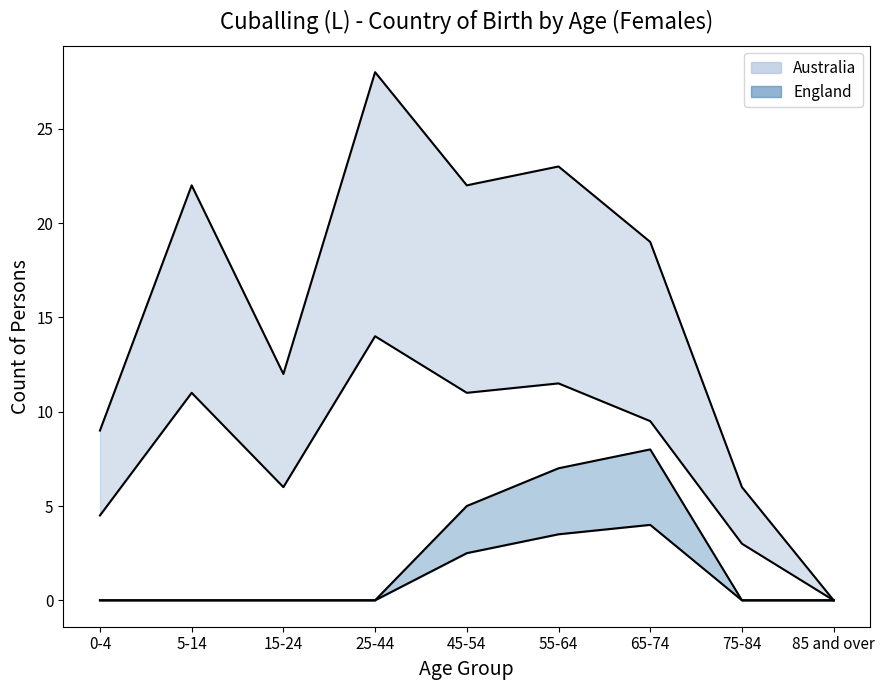

Where is Australia_upper nearest to the value 14?

15-24